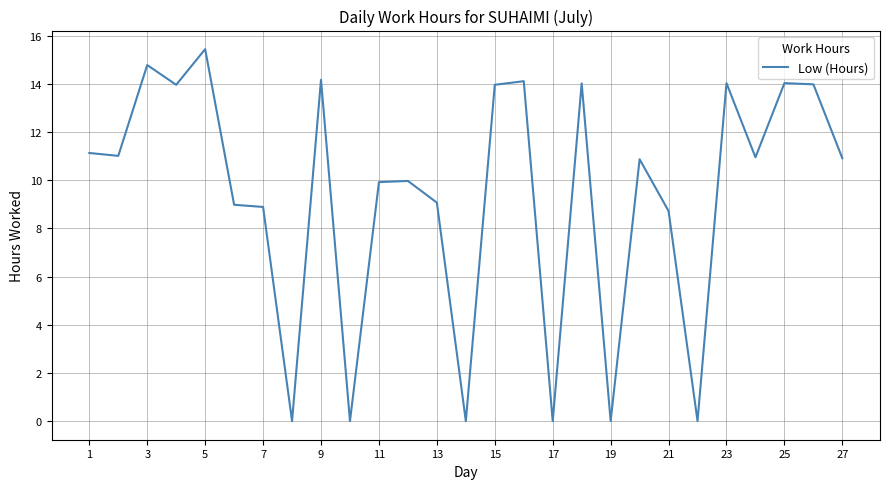

What is the maximum value shown in the chart?

15.4